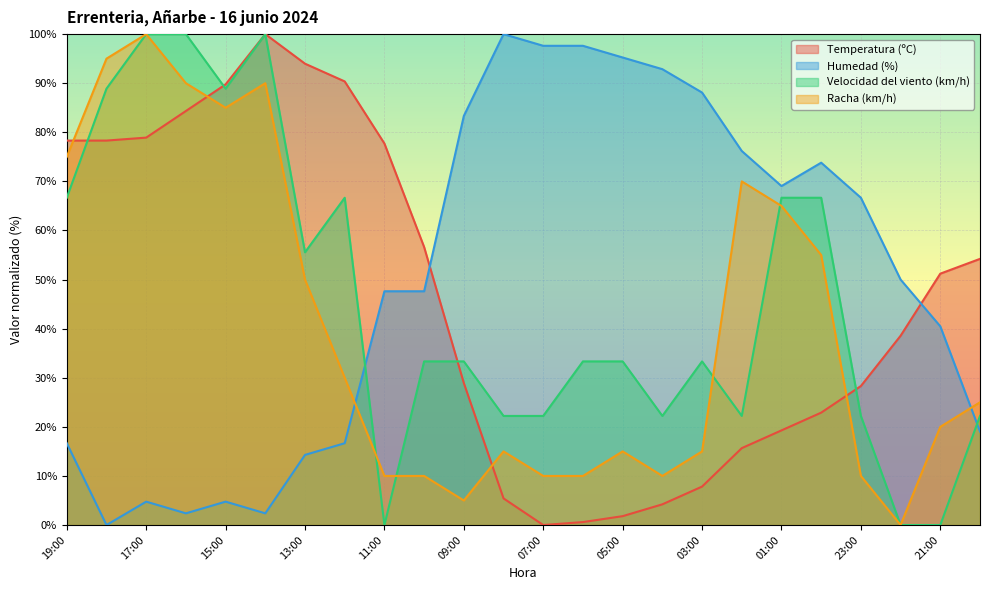

At which category does Temperatura (ºC) reach its first local peak?

14:00